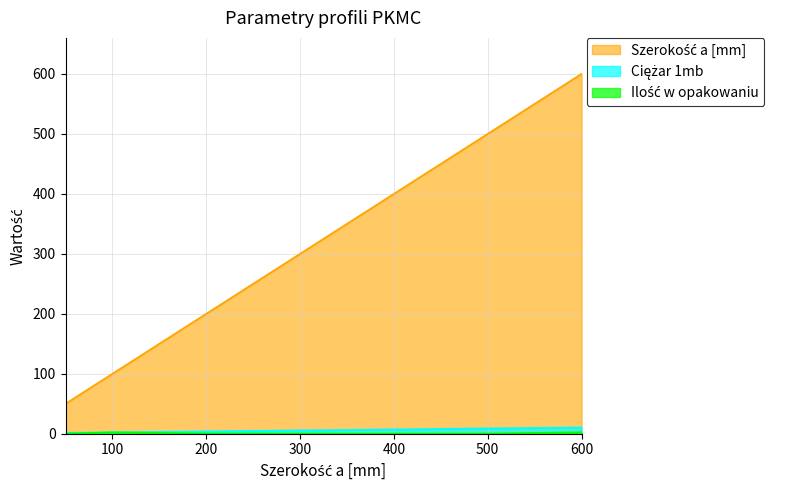

Which label corresponds to the largest value in the chart?

600